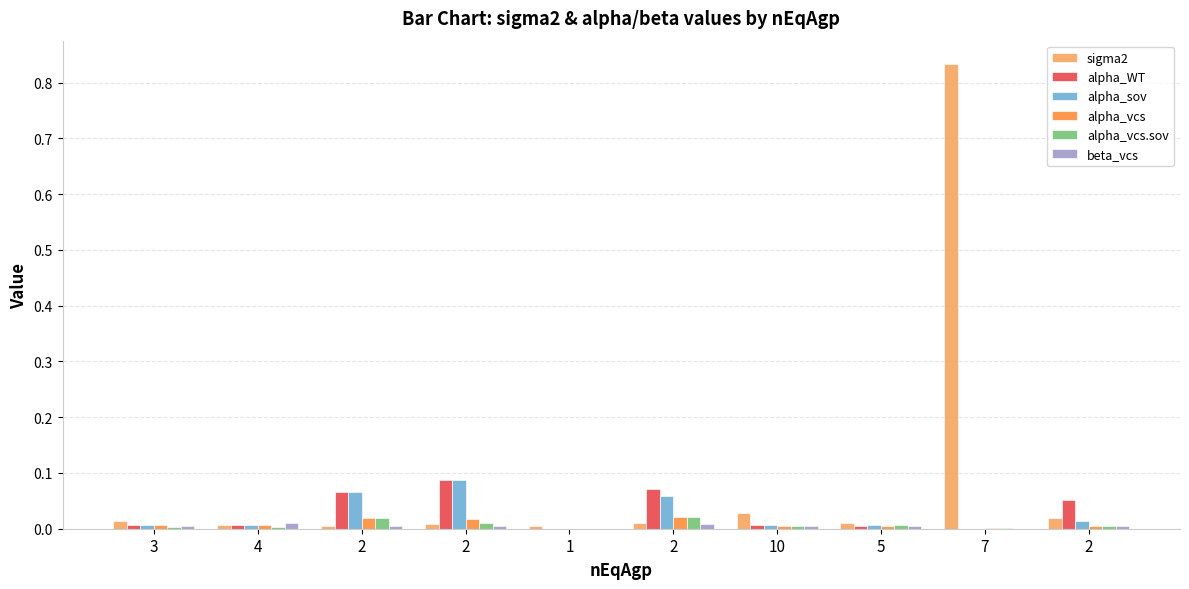

Count the number of categories in the chart.

10